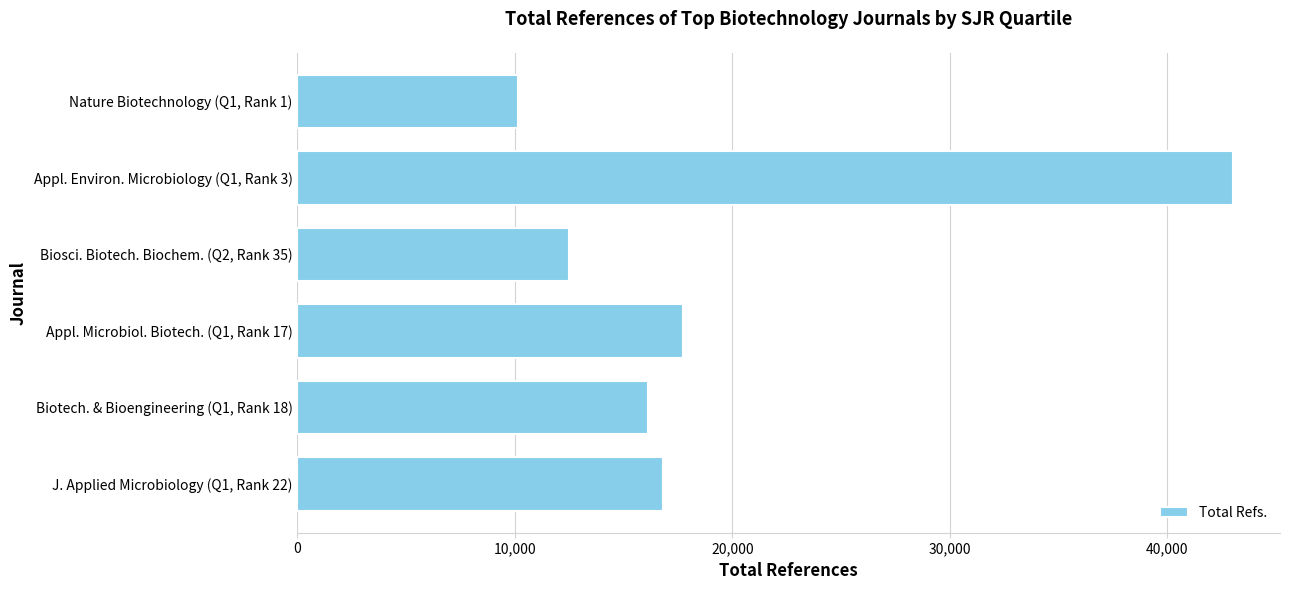

What is the ratio of the value at Appl. Environ. Microbiology (Q1, Rank 3) to the value at J. Applied Microbiology (Q1, Rank 22)?

2.6